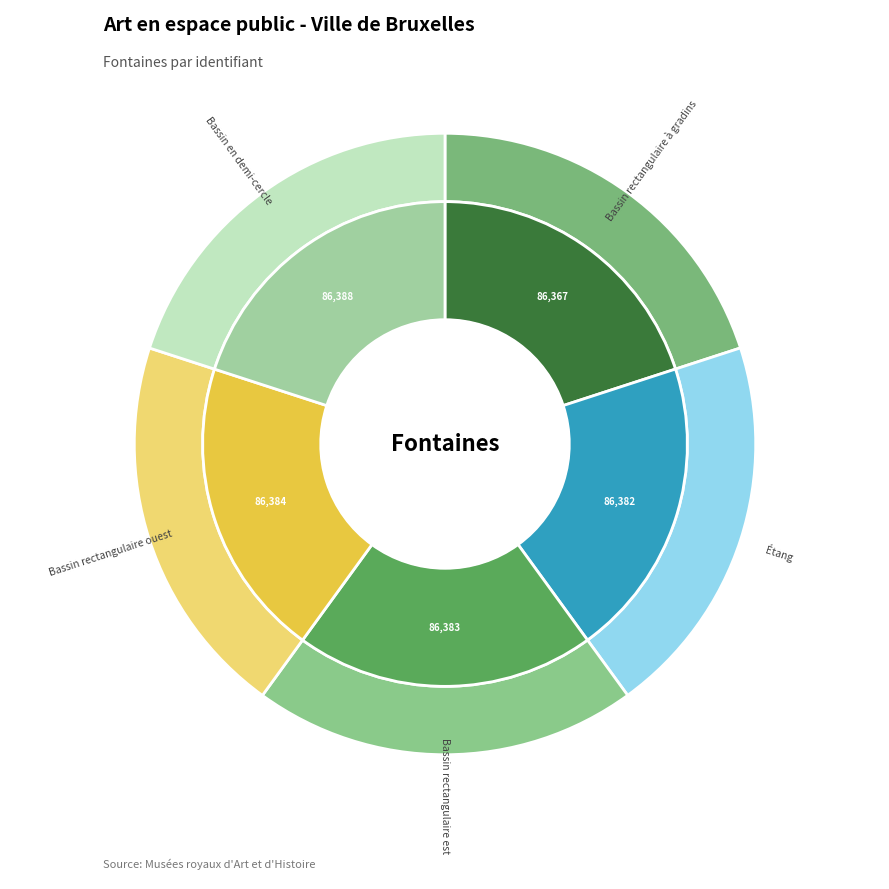

Which slice is the largest?

Bassin en demi-cercle - Square Ambiorix